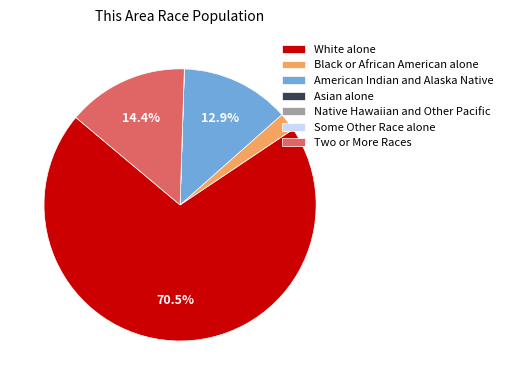

Which slice represents more than half of the pie?

White alone